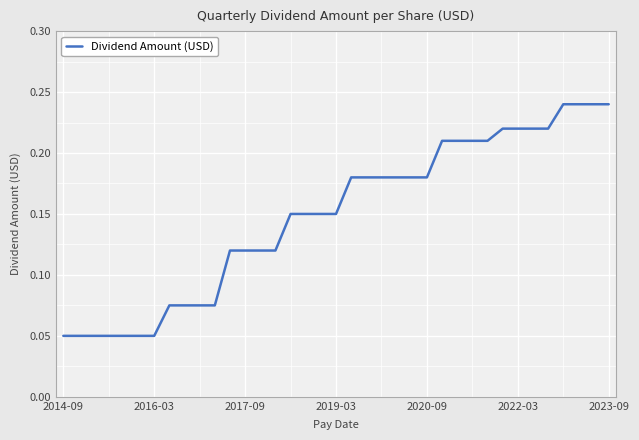

Which has a higher value, 2016-03 or 2017-09?

2017-09